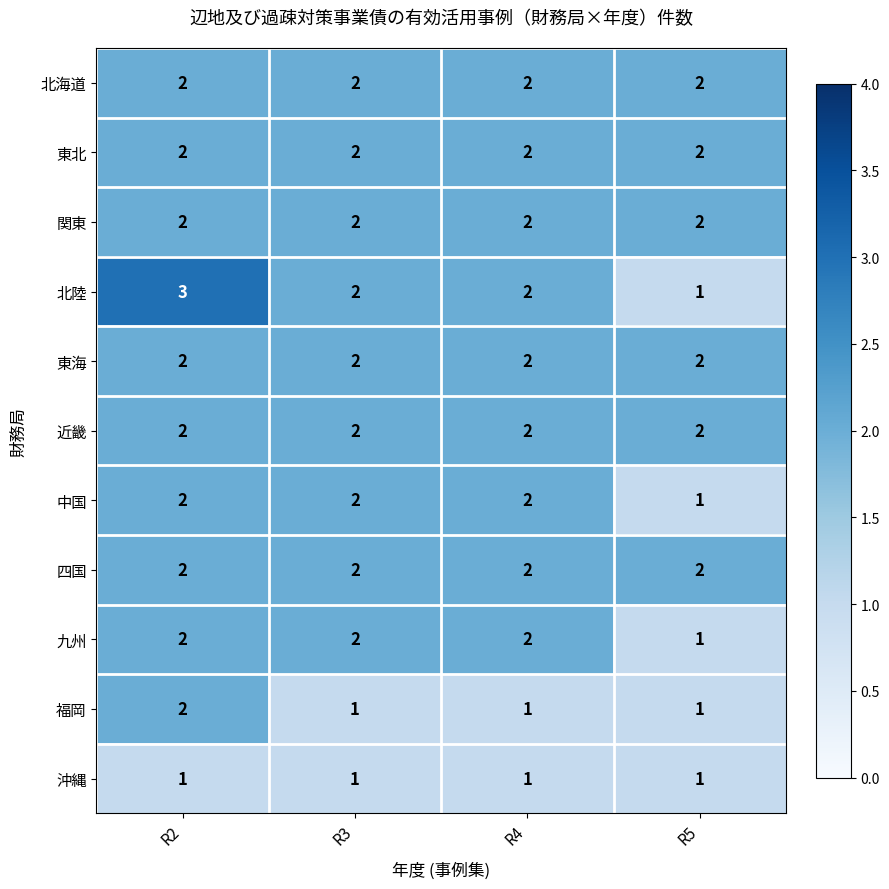

At which category is the sum across all series the highest?

R2